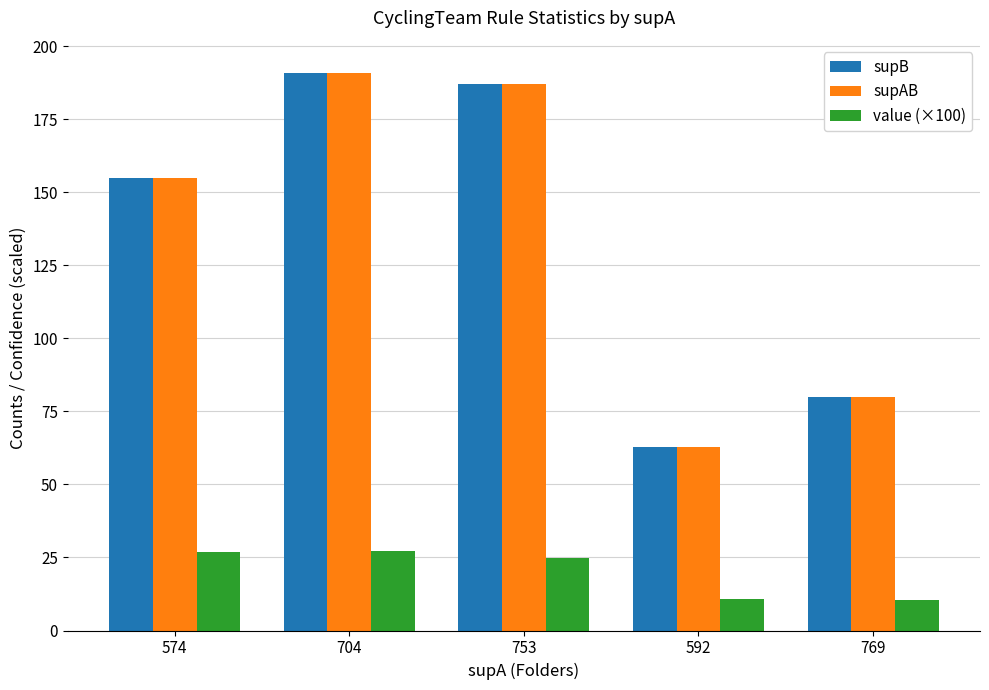

What is the label of the 1st bar from the right?

769